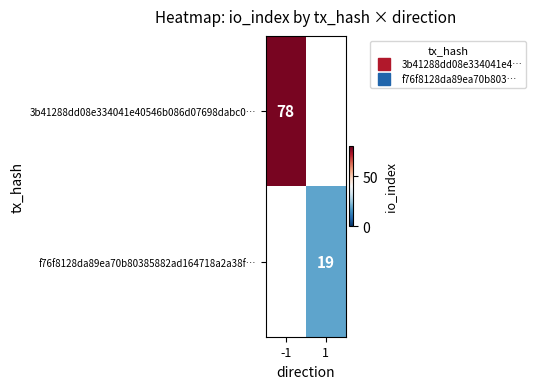

At -1, list the series in order from largest to smallest.

3b41288dd08e334041e40546b086d07698dabc0…, f76f8128da89ea70b80385882ad164718a2a38f…